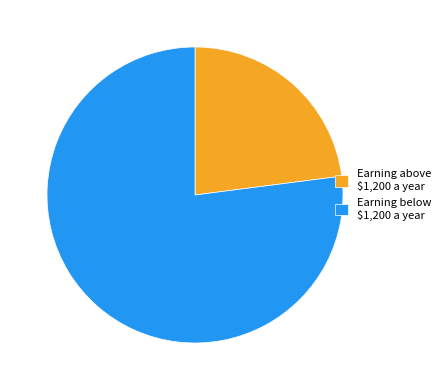

Does Earning below $1,200 a year account for over 50% of the chart?

Yes